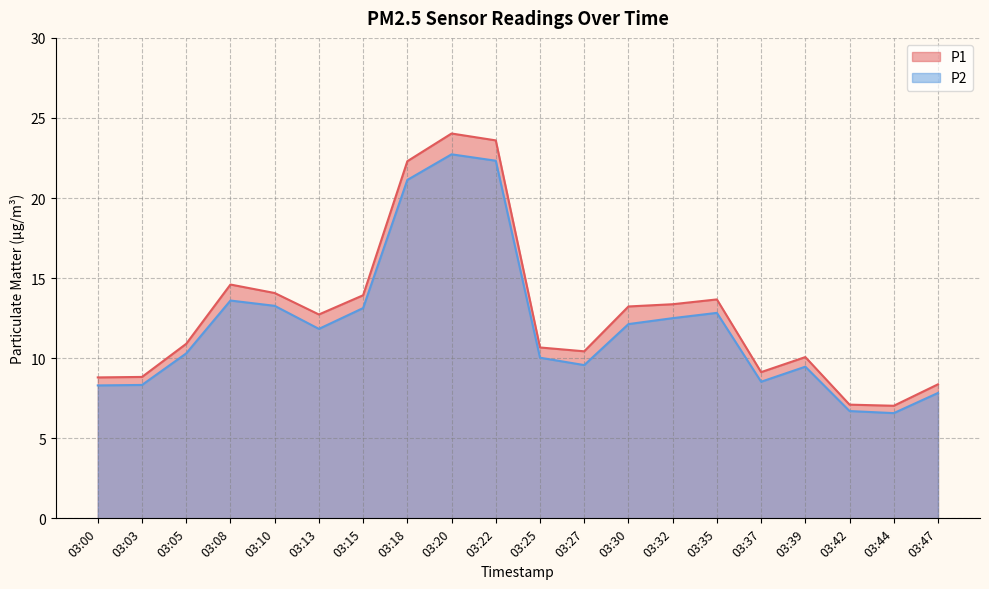

What is the minimum value shown in the chart?

6.6